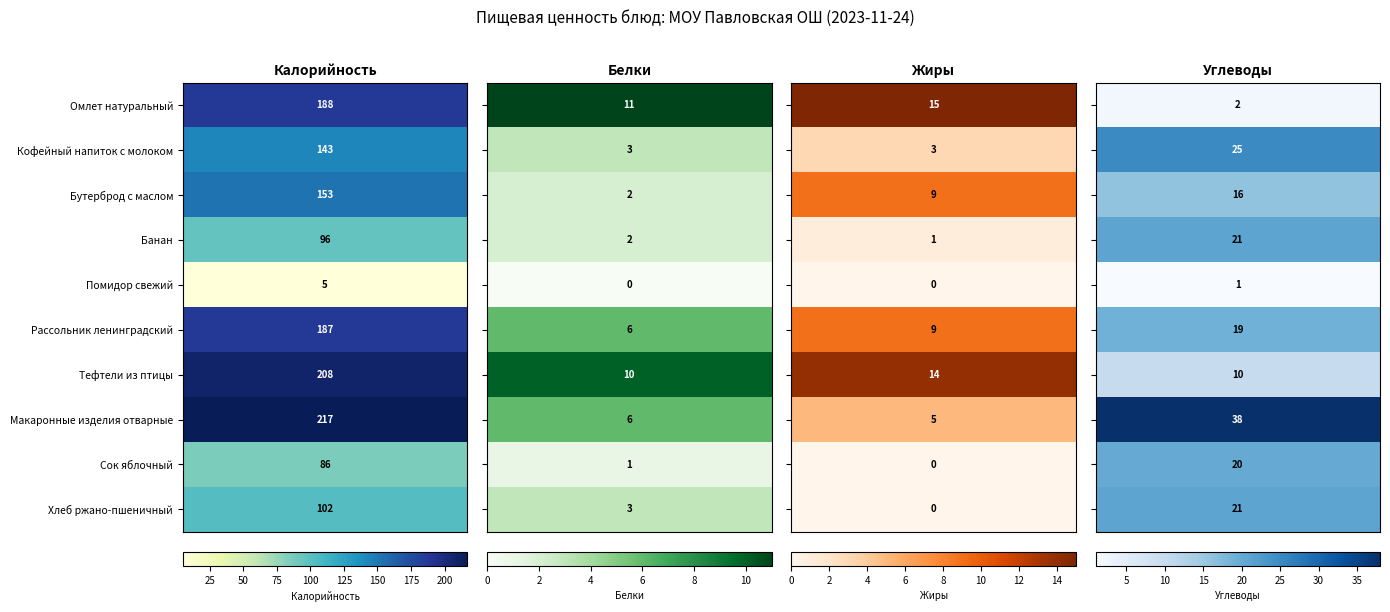

Reading left to right, transcribe all the data shown in this chart.

Омлет натуральный: 188	11	15	2
Кофейный напиток с молоком: 143	3	3	25
Бутерброд с маслом: 153	2	9	16
Банан: 96	2	1	21
Помидор свежий: 5	0	0	1
Рассольник ленинградский: 187	6	9	19
Тефтели из птицы: 208	10	14	10
Макаронные изделия отварные: 217	6	5	38
Сок яблочный: 86	1	0	20
Хлеб ржано-пшеничный: 102	3	0	21